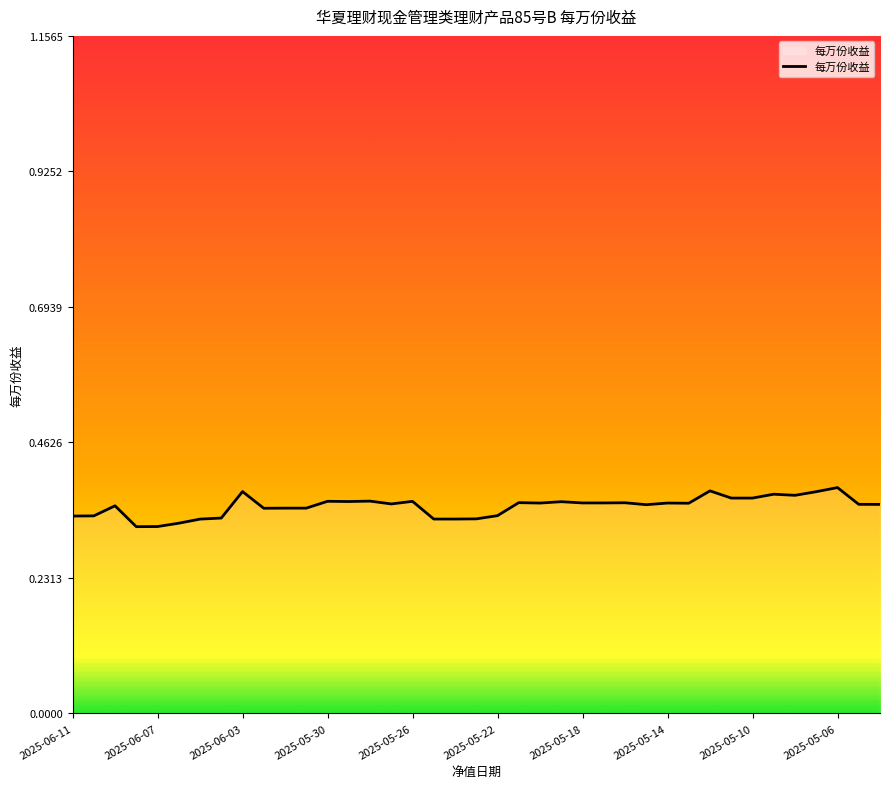

True or false: there are more than 1 points higher than both neighbors.

True